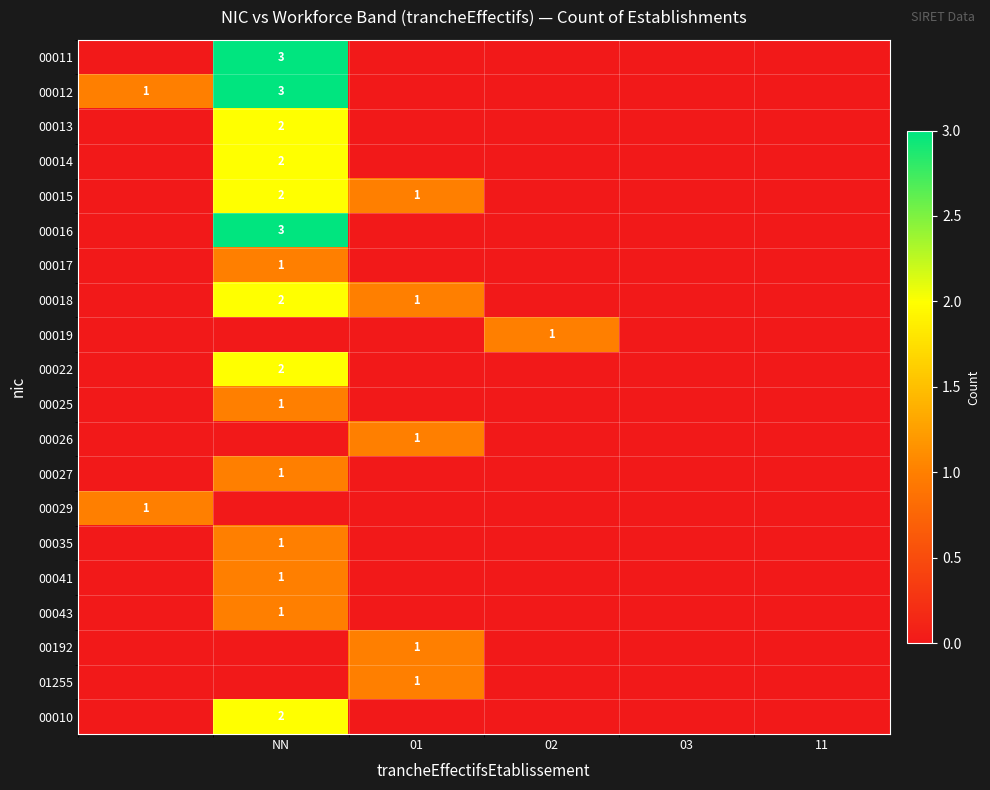

True or false: 00010 has a value of 2 at NN.

True